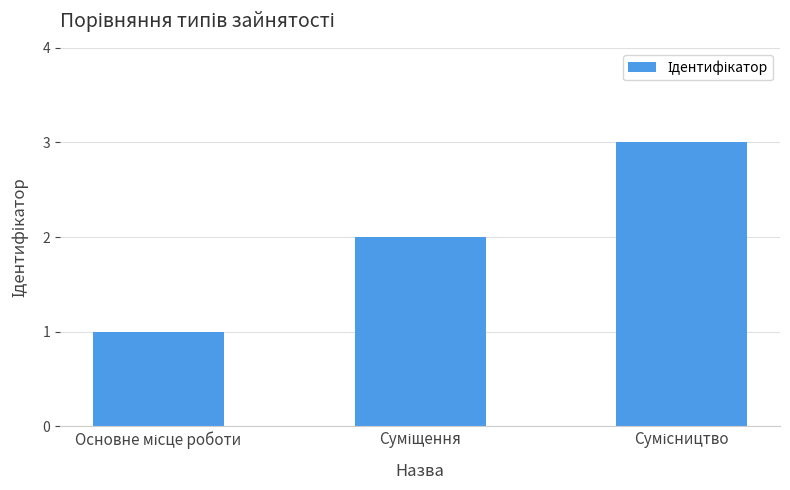

How many distinct data groups are displayed?

1